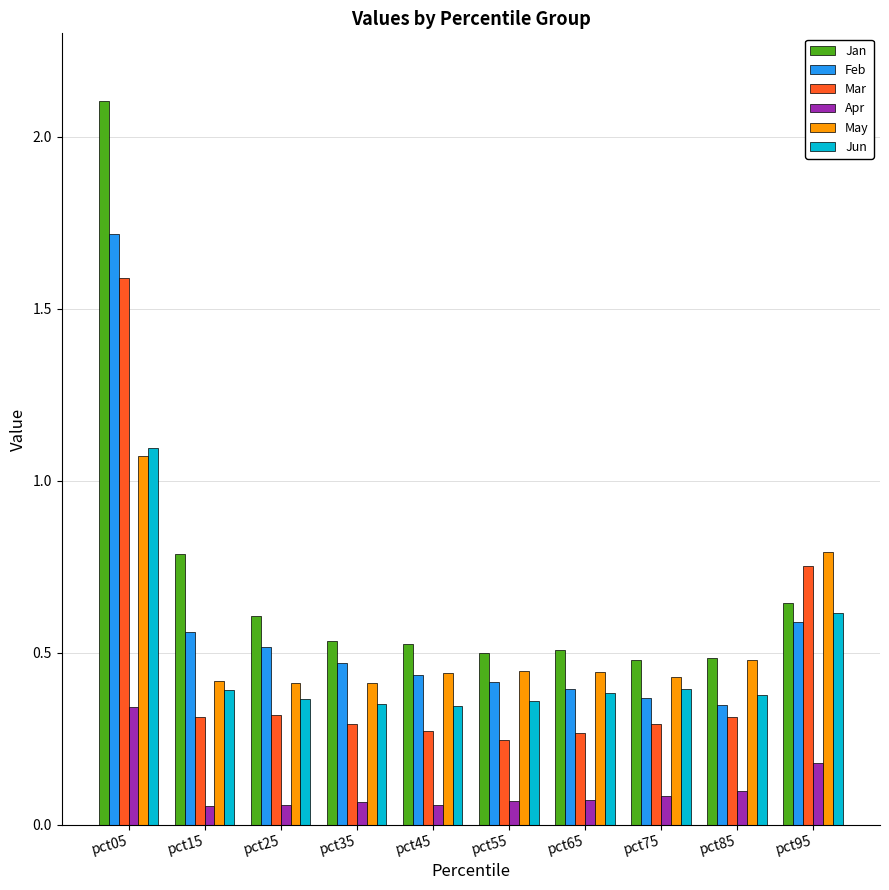

At which category is the sum across all series the highest?

pct05